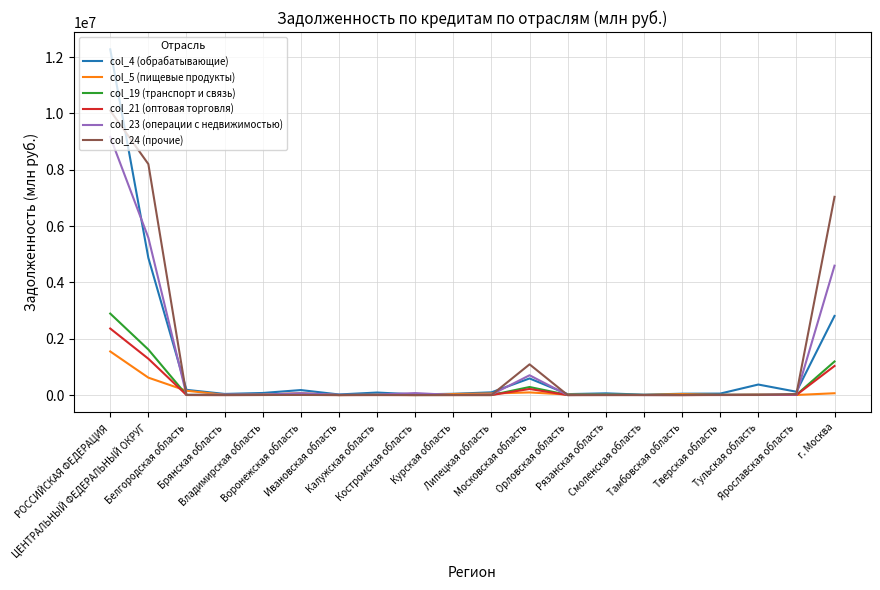

Which series has the largest range (max minus min)?

col_4 (обрабатывающие)